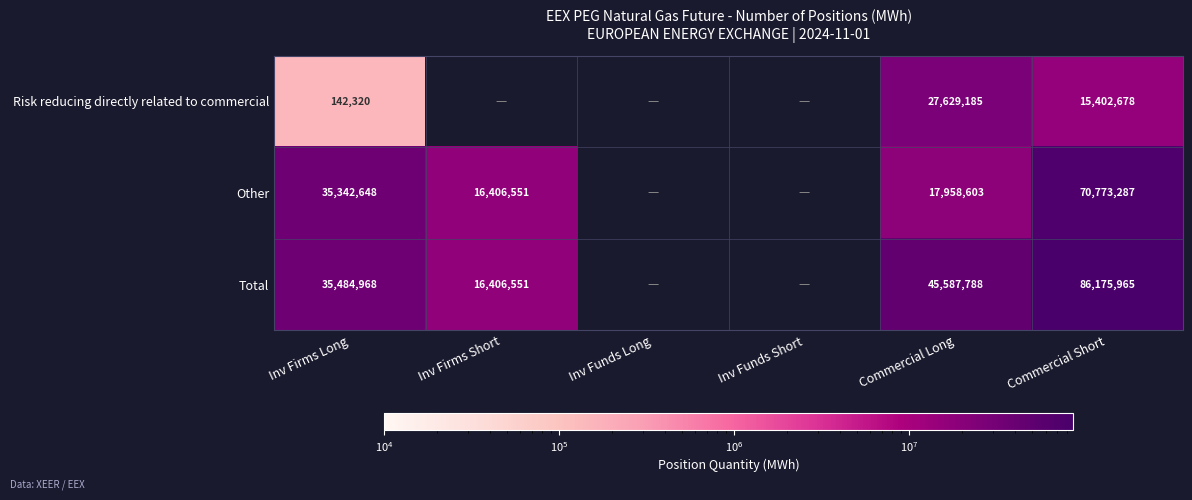

What is the smallest value displayed?

142320.0